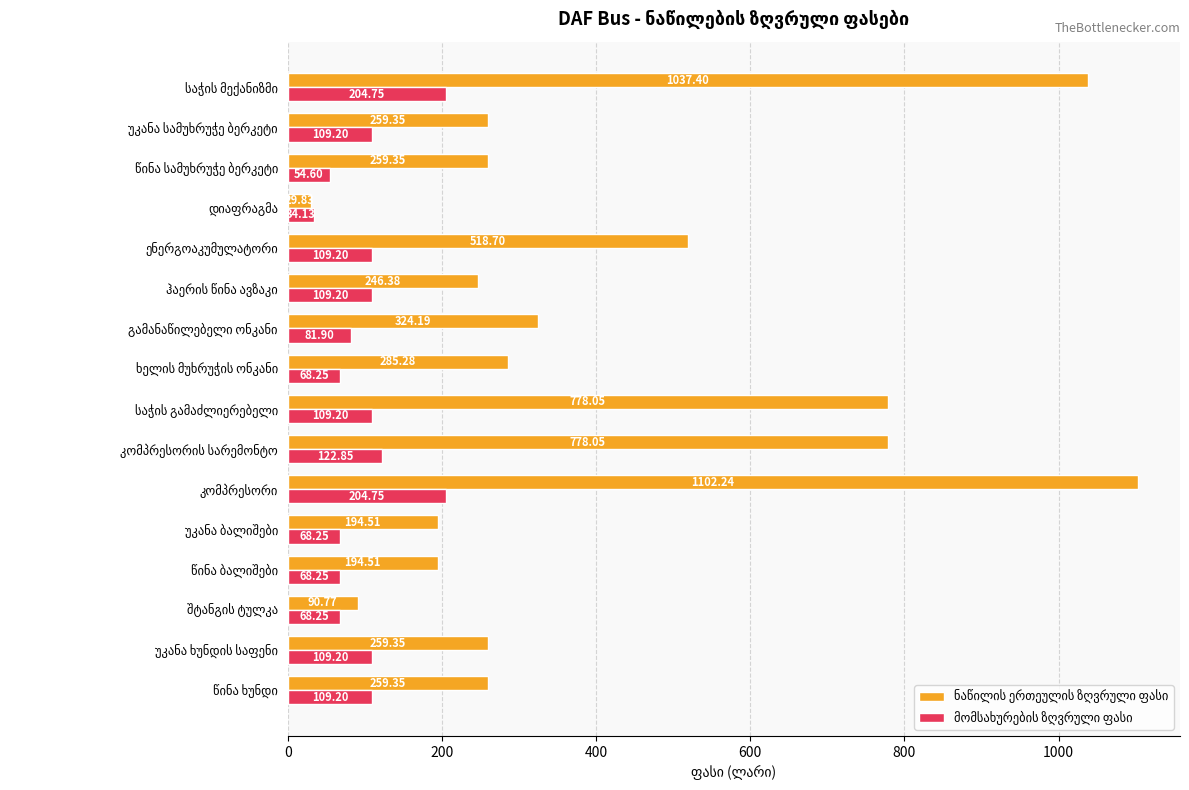

At how many categories does at least one series exceed 61?

15